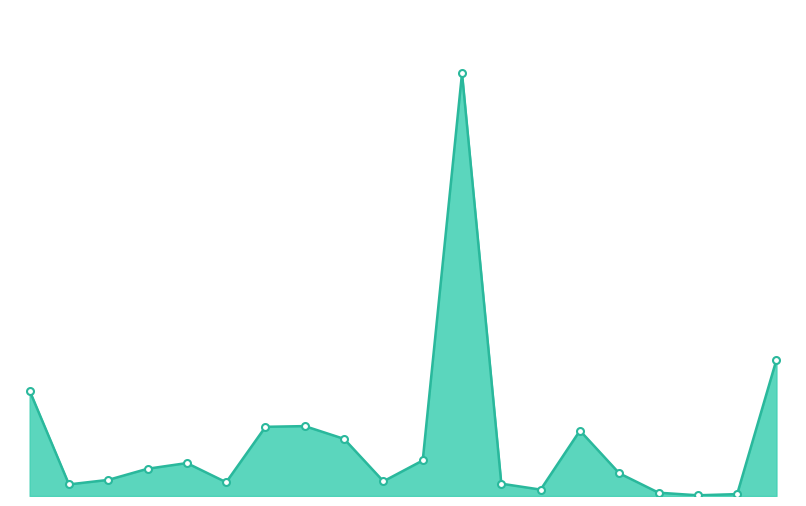

Does the chart have visible grid lines?

No